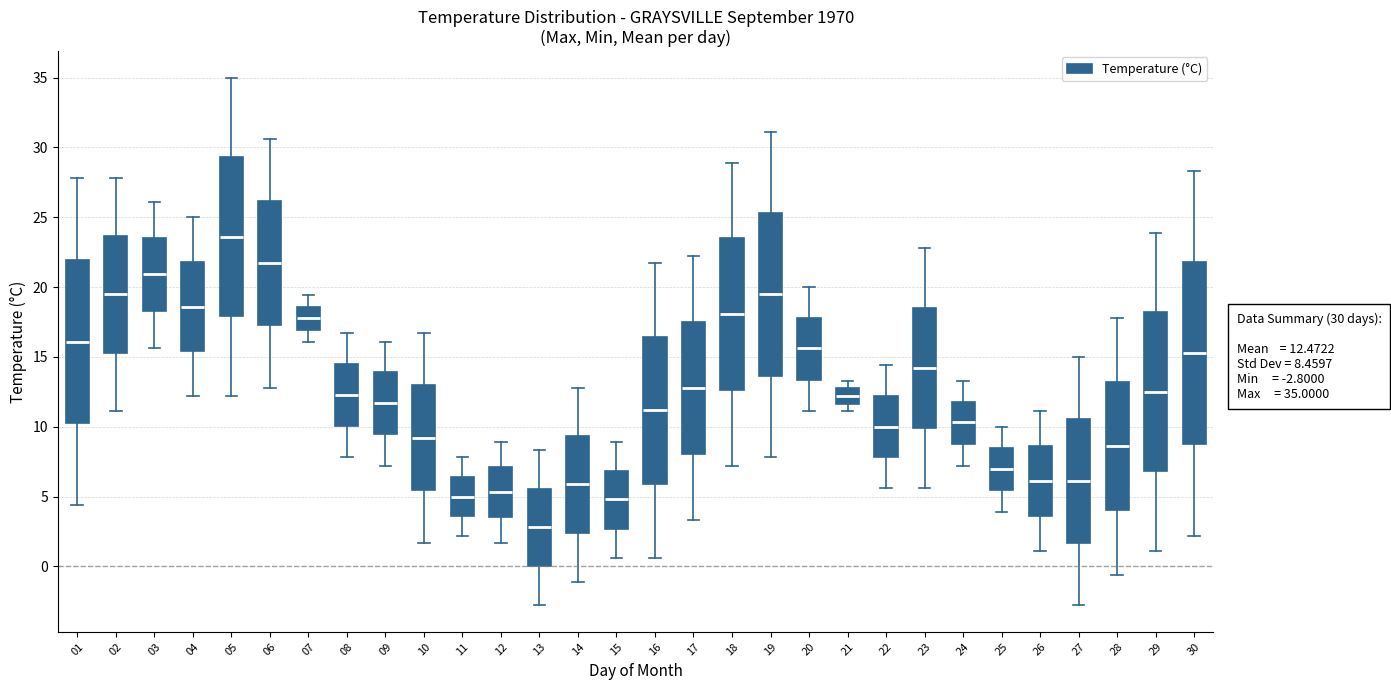

Which box is the tallest, from its lower edge to its upper edge?

30